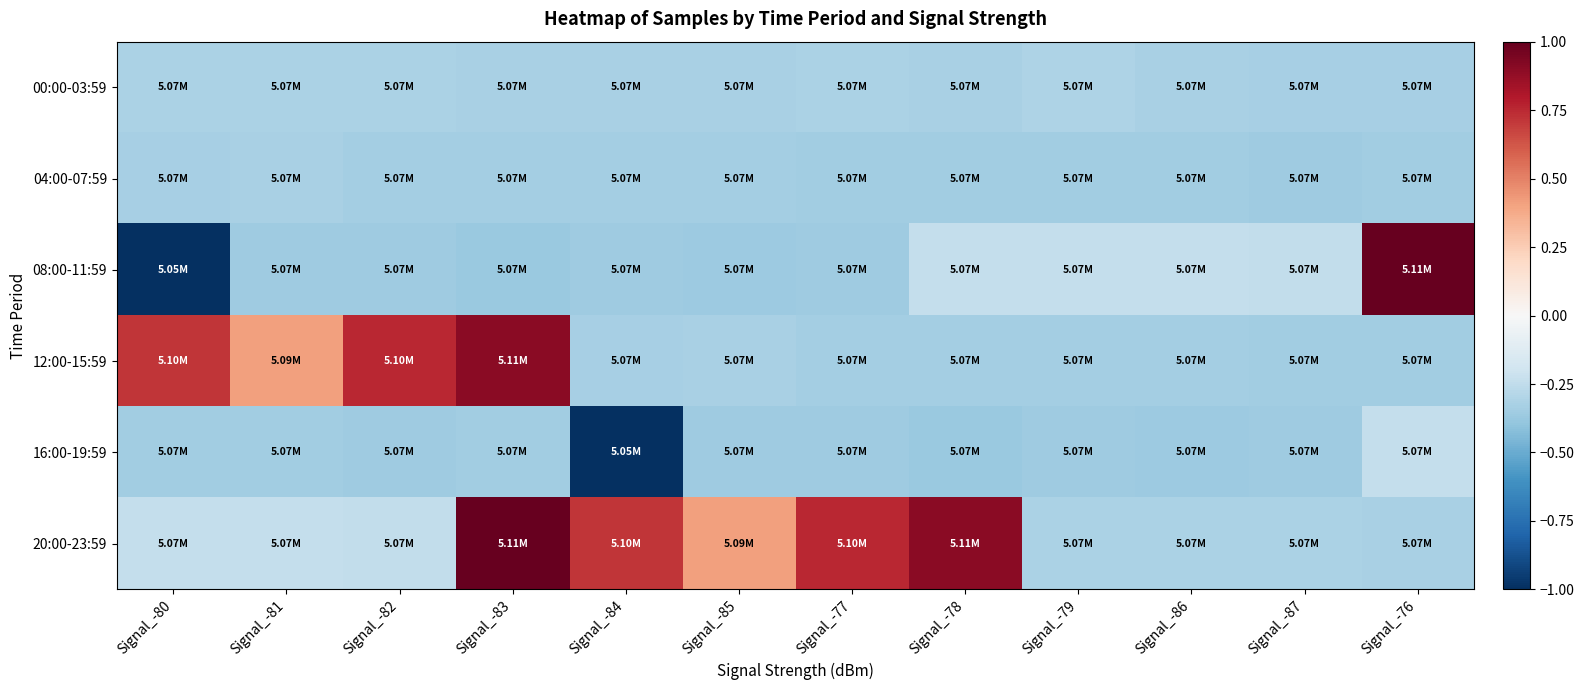

Reading right to left, list all the values displayed in this chart.

00:00-03:59: Signal_-76=-0.3	Signal_-87=-0.3	Signal_-86=-0.3	Signal_-79=-0.3	Signal_-78=-0.3	Signal_-77=-0.3	Signal_-85=-0.3	Signal_-84=-0.3	Signal_-83=-0.3	Signal_-82=-0.3	Signal_-81=-0.3	Signal_-80=-0.3
04:00-07:59: Signal_-76=-0.3	Signal_-87=-0.4	Signal_-86=-0.3	Signal_-79=-0.4	Signal_-78=-0.4	Signal_-77=-0.3	Signal_-85=-0.3	Signal_-84=-0.3	Signal_-83=-0.3	Signal_-82=-0.3	Signal_-81=-0.3	Signal_-80=-0.3
08:00-11:59: Signal_-76=1.0	Signal_-87=-0.2	Signal_-86=-0.2	Signal_-79=-0.2	Signal_-78=-0.2	Signal_-77=-0.4	Signal_-85=-0.4	Signal_-84=-0.4	Signal_-83=-0.4	Signal_-82=-0.4	Signal_-81=-0.4	Signal_-80=-1.0
12:00-15:59: Signal_-76=-0.4	Signal_-87=-0.3	Signal_-86=-0.3	Signal_-79=-0.3	Signal_-78=-0.3	Signal_-77=-0.3	Signal_-85=-0.3	Signal_-84=-0.3	Signal_-83=0.9	Signal_-82=0.8	Signal_-81=0.4	Signal_-80=0.7
16:00-19:59: Signal_-76=-0.2	Signal_-87=-0.4	Signal_-86=-0.4	Signal_-79=-0.4	Signal_-78=-0.4	Signal_-77=-0.4	Signal_-85=-0.4	Signal_-84=-1.0	Signal_-83=-0.3	Signal_-82=-0.4	Signal_-81=-0.3	Signal_-80=-0.4
20:00-23:59: Signal_-76=-0.3	Signal_-87=-0.3	Signal_-86=-0.3	Signal_-79=-0.3	Signal_-78=0.9	Signal_-77=0.8	Signal_-85=0.4	Signal_-84=0.7	Signal_-83=1.0	Signal_-82=-0.2	Signal_-81=-0.2	Signal_-80=-0.2